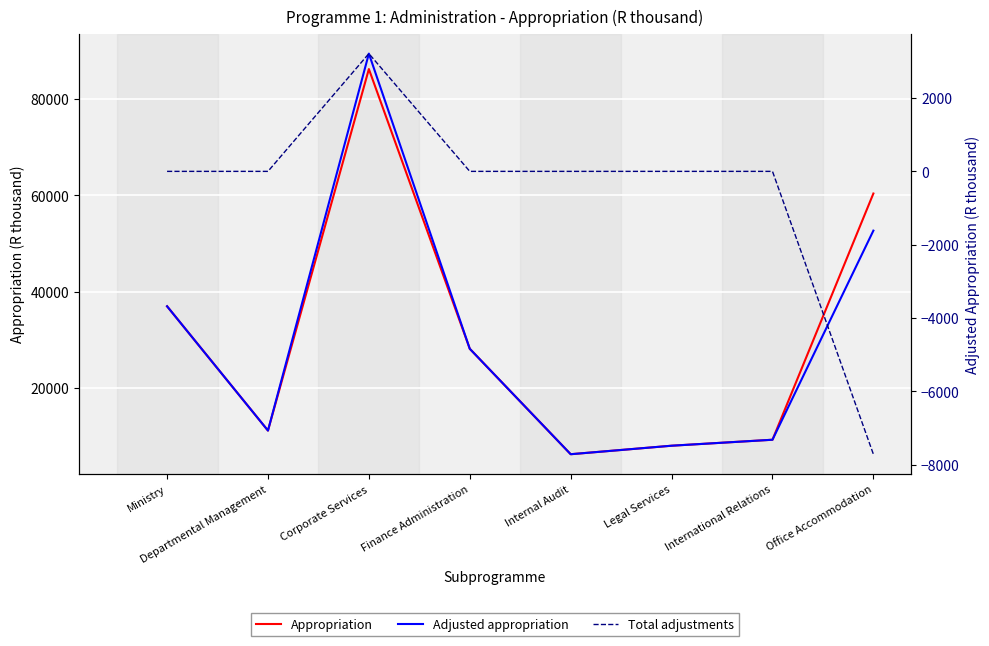

How many lines are shown in the chart?

3